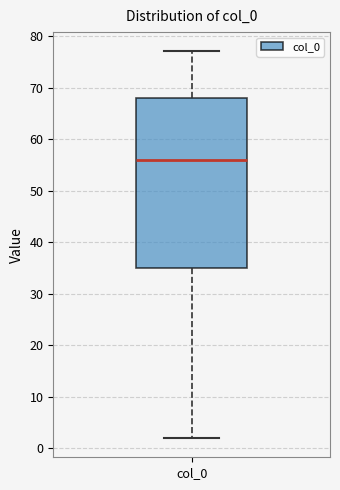

Read this box plot against the y-axis: the position of the median line, the range covered by the box, and the ends of both whiskers. The values are not printed on the chart, so give them approximately, as read against the axis.

median 56, box 35 to 68, whiskers 2 to 77